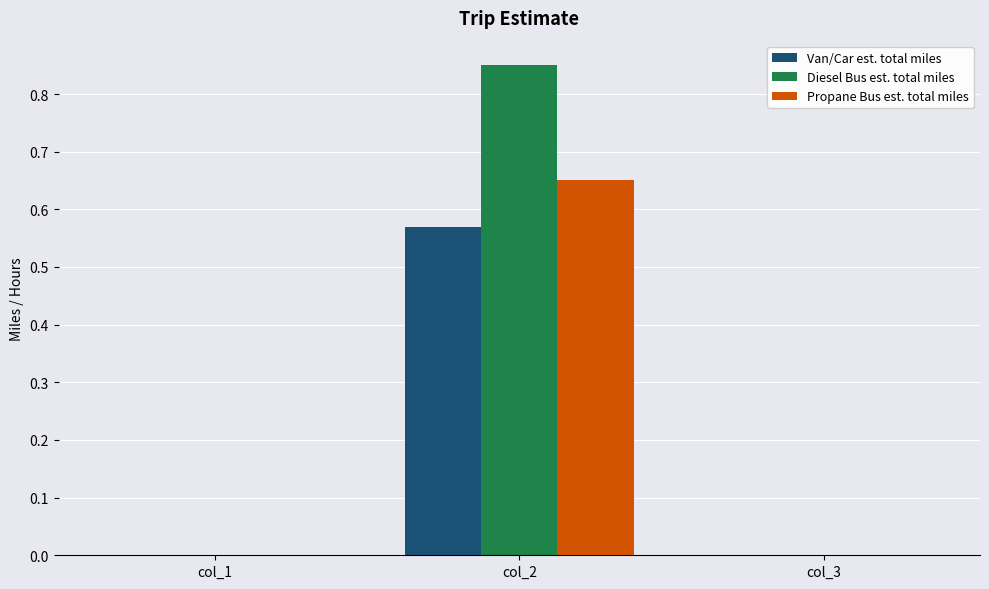

Which category has the highest value in the Propane Bus est. total miles series?

col_2